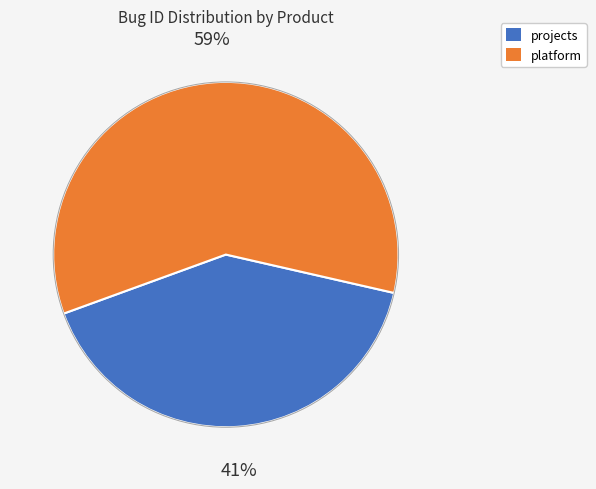

Does any single category account for the majority?

Yes